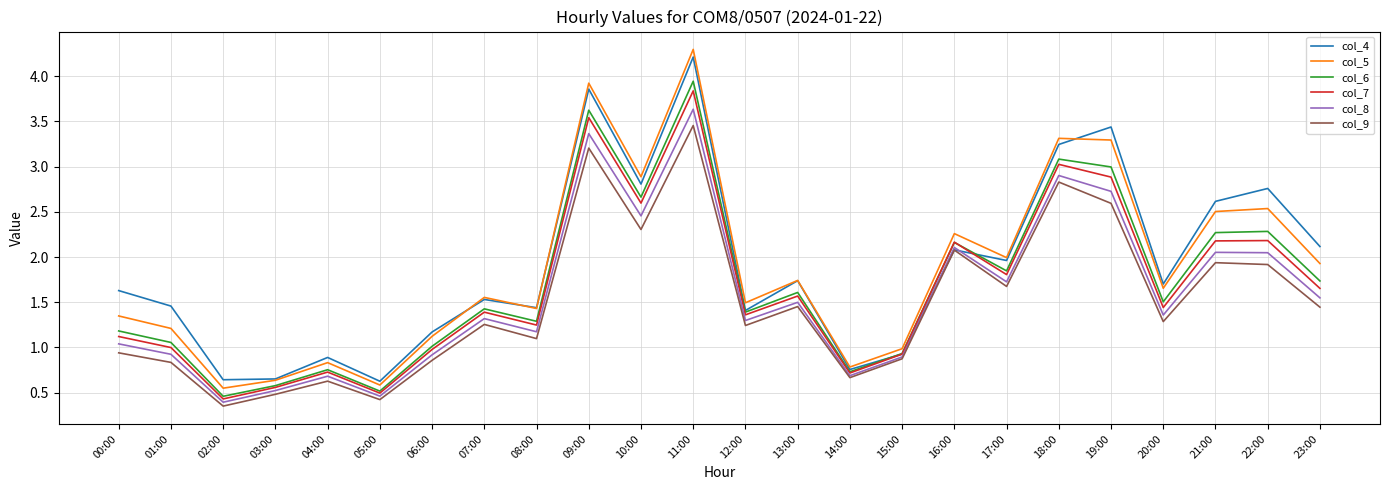

What is the highest value of the col_4 series?

4.2